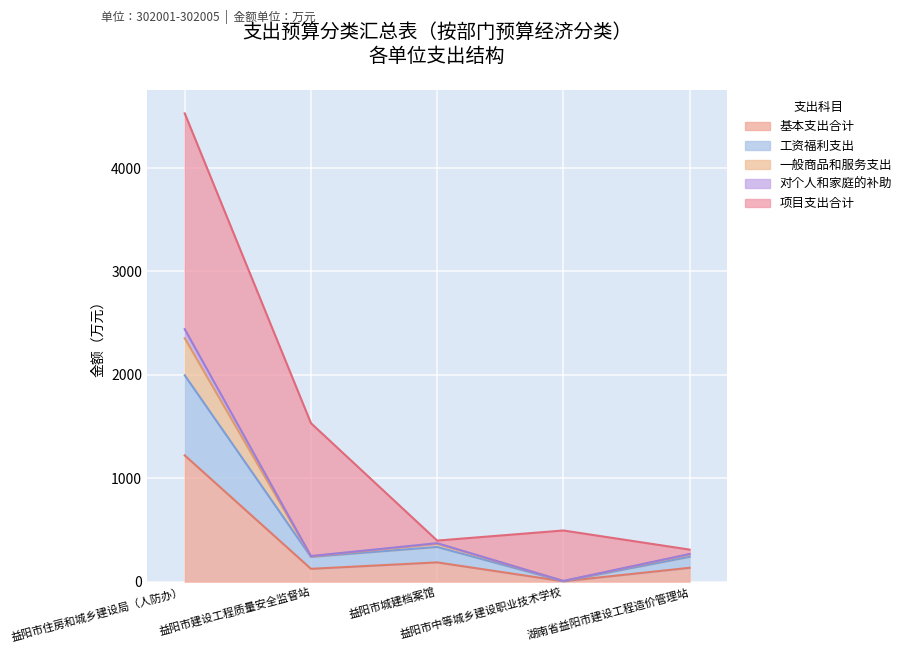

True or false: 对个人和家庭的补助 and 基本支出合计 intersect in this chart.

False